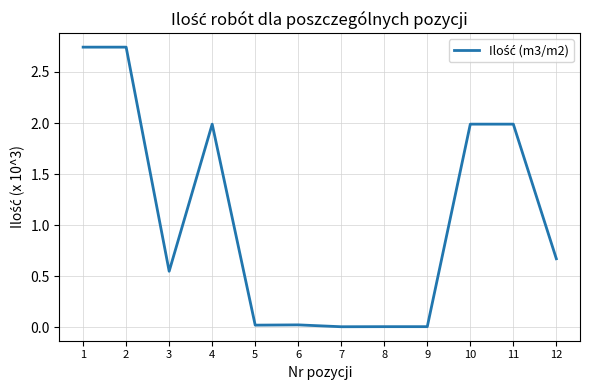

Rank the categories by value from highest to lowest.

1, 2, 4, 10, 11, 12, 3, 6, 5, 8, 9, 7